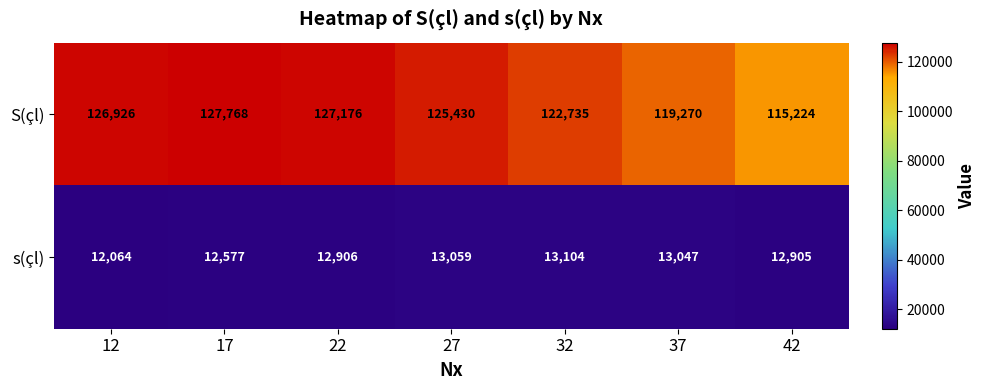

What is the difference between the second highest and minimum values in the S(çl) series?

11952